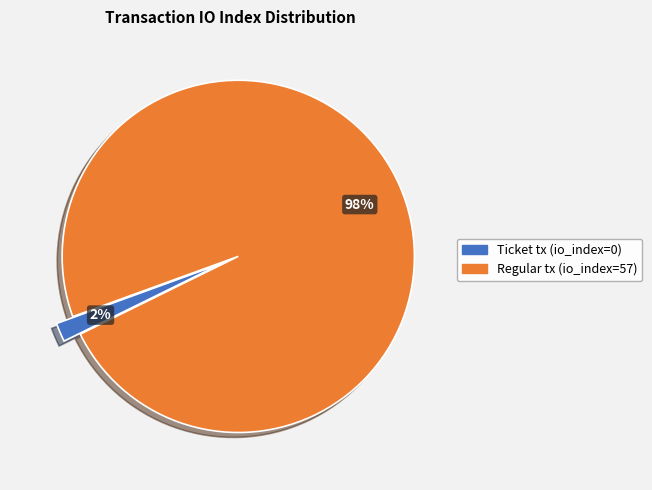

Is the sum of Ticket tx (io_index=0) and Regular tx (io_index=57) greater than half?

Yes